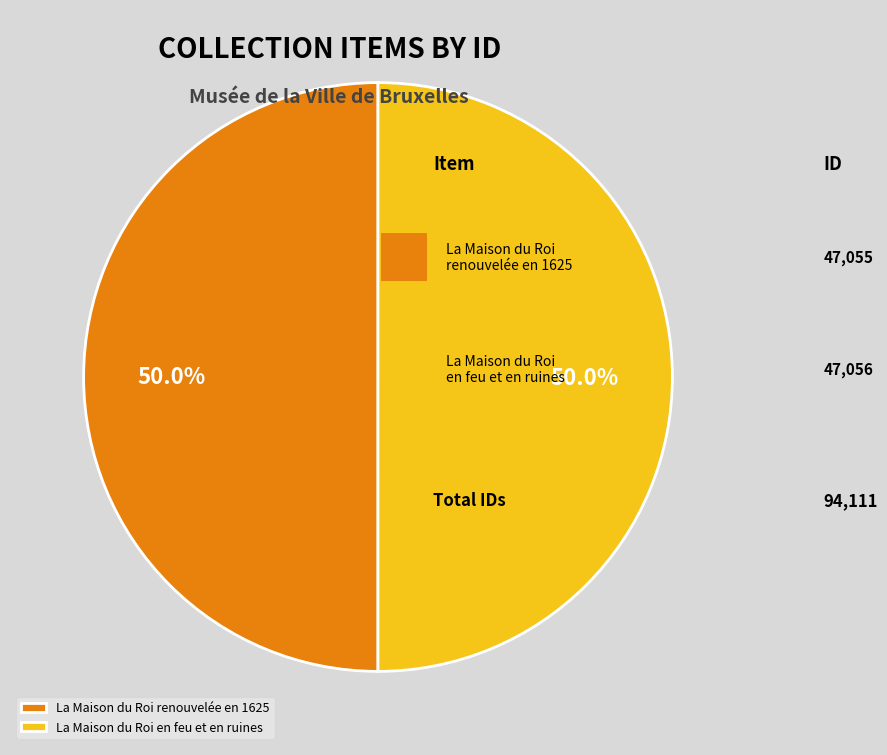

Count the number of slices in the pie.

2